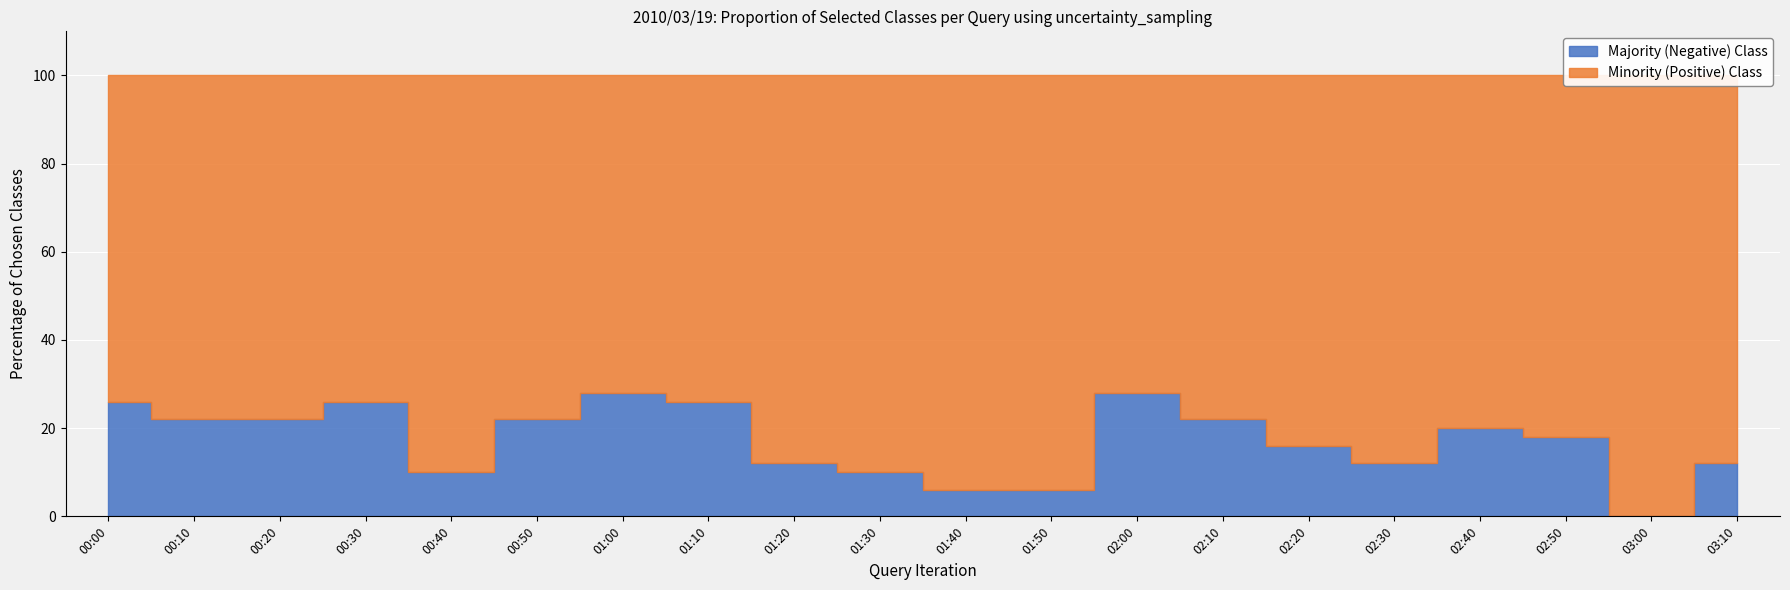

What is the label of the 8th point from the right?

02:00